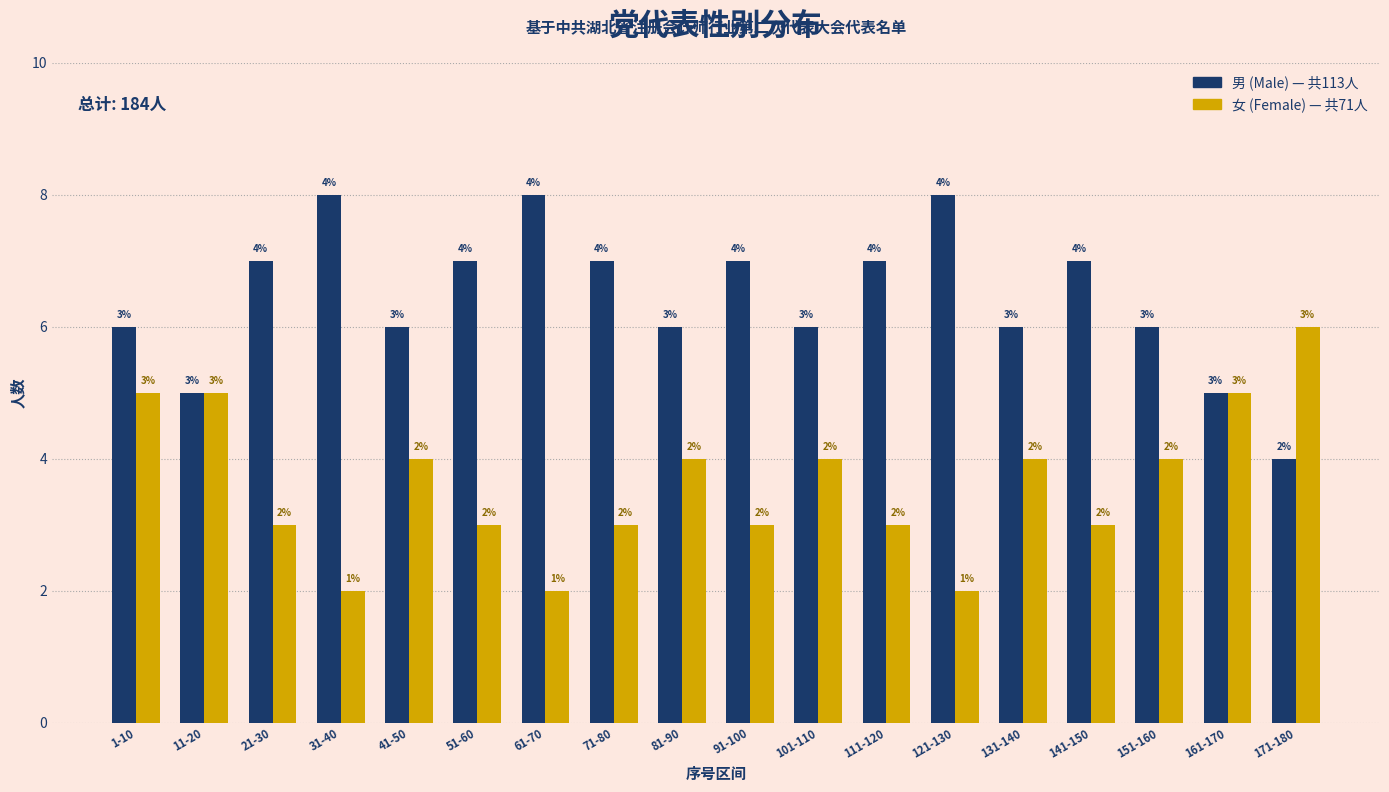

Reading left to right, list all the values displayed in this chart.

男 (Male): 6	5	7	8	6	7	8	7	6	7	6	7	8	6	7	6	5	4
女 (Female): 5	5	3	2	4	3	2	3	4	3	4	3	2	4	3	4	5	6